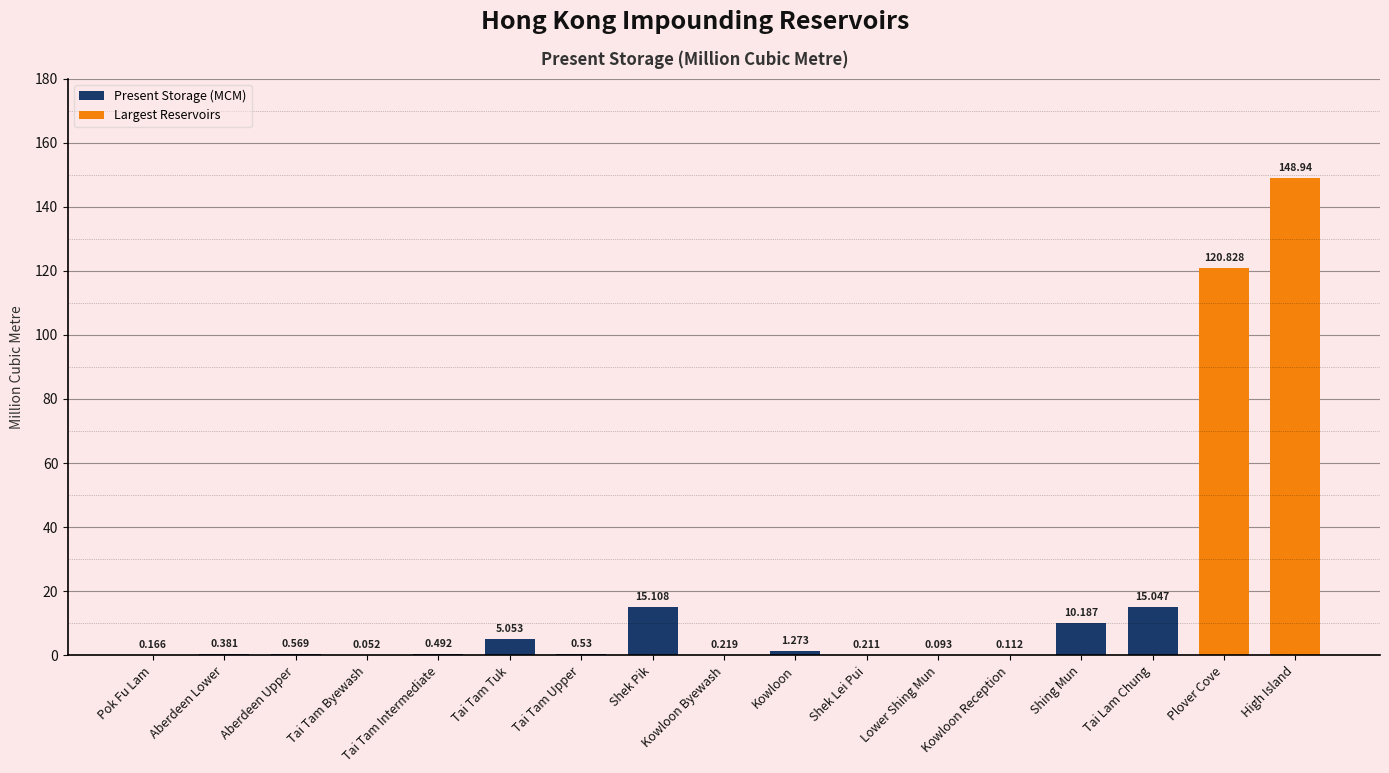

List the labels in order of value, smallest first.

Tai Tam Byewash Reservoir, Lower Shing Mun Reservoir, Kowloon Reception Reservoir, Pok Fu Lam Reservoir, Shek Lei Pui Reservoir, Kowloon Byewash Reservoir, Aberdeen Lower Reservoir, Tai Tam Intermediate Reservoir, Tai Tam Upper Reservoir, Aberdeen Upper Reservoir, Kowloon Reservoir, Tai Tam Tuk Reservoir, Shing Mun Reservoir, Tai Lam Chung Reservoir, Shek Pik Reservoir, Plover Cove Reservoir, High Island Reservoir